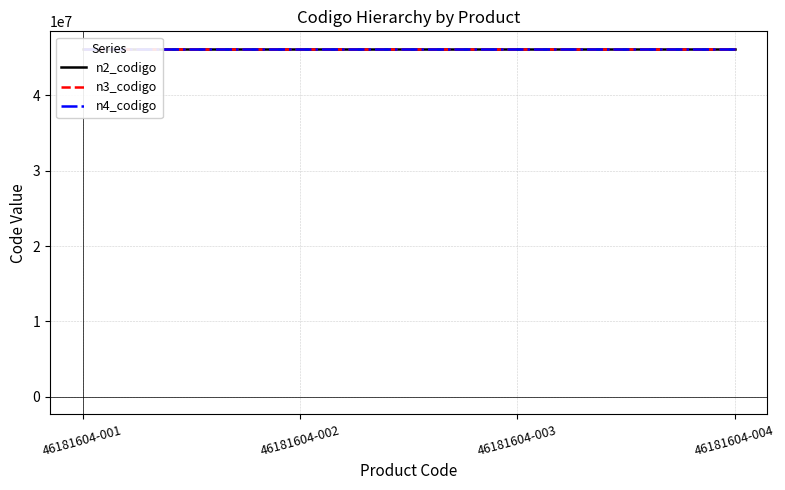

What is the sum of the n4_codigo values at 46181604-001 and 46181604-003?

92363208